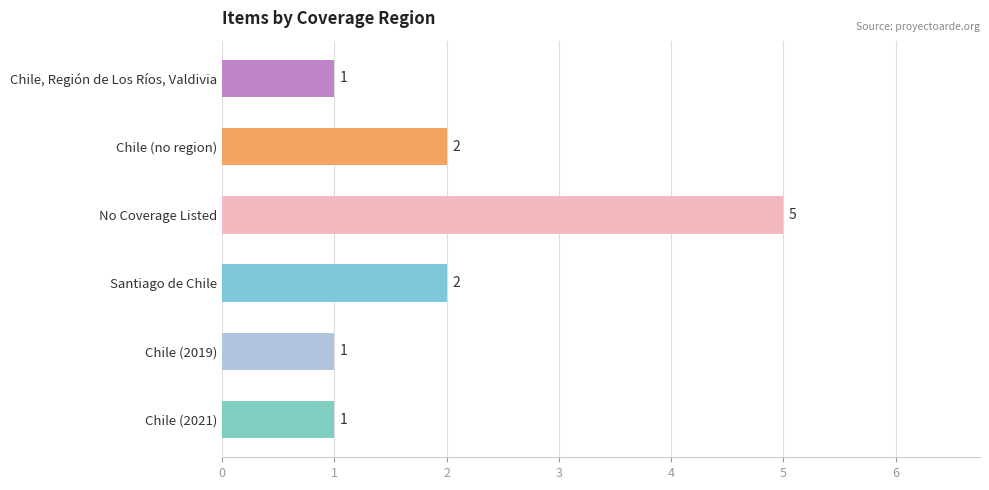

At which category does the chart reach its peak across all series?

No Coverage Listed